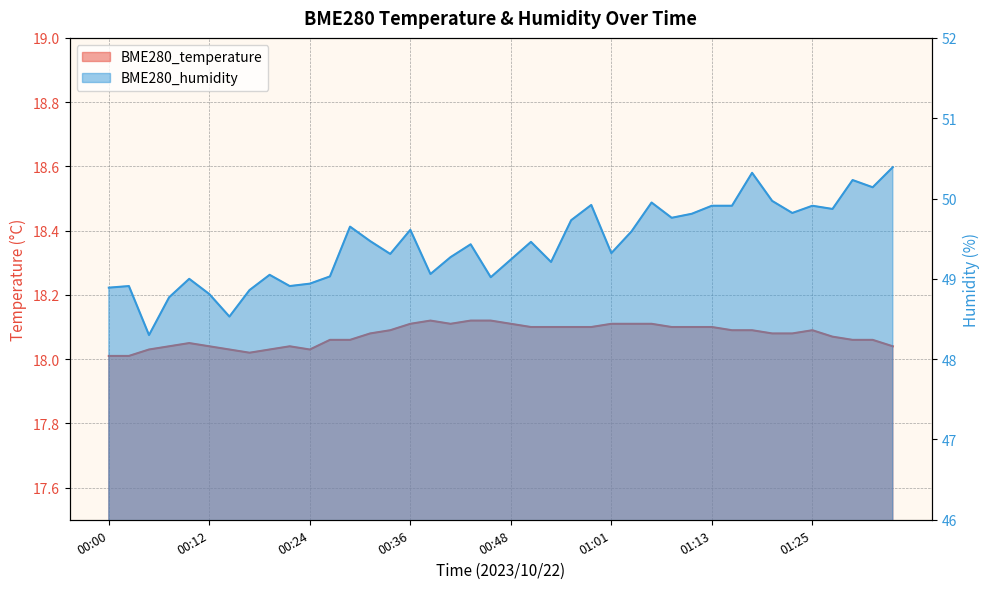

Reading left to right, what are all the values shown in this chart?

BME280_temperature: 00:00=18.0	00:02=18.0	00:04=18.0	00:07=18.0	00:09=18.1	00:12=18.0	00:14=18.0	00:17=18.0	00:19=18.0	00:21=18.0	00:24=18.0	00:26=18.1	00:29=18.1	00:31=18.1	00:34=18.1	00:36=18.1	00:38=18.1	00:41=18.1	00:43=18.1	00:46=18.1	00:48=18.1	00:51=18.1	00:53=18.1	00:56=18.1	00:58=18.1	01:01=18.1	01:03=18.1	01:06=18.1	01:08=18.1	01:11=18.1	01:13=18.1	01:16=18.1	01:18=18.1	01:20=18.1	01:23=18.1	01:25=18.1	01:28=18.1	01:30=18.1	01:33=18.1	01:35=18.0
BME280_humidity: 00:00=48.9	00:02=48.9	00:04=48.3	00:07=48.8	00:09=49.0	00:12=48.8	00:14=48.5	00:17=48.9	00:19=49.0	00:21=48.9	00:24=48.9	00:26=49.0	00:29=49.6	00:31=49.5	00:34=49.3	00:36=49.6	00:38=49.1	00:41=49.3	00:43=49.4	00:46=49.0	00:48=49.2	00:51=49.5	00:53=49.2	00:56=49.7	00:58=49.9	01:01=49.3	01:03=49.6	01:06=50.0	01:08=49.8	01:11=49.8	01:13=49.9	01:16=49.9	01:18=50.3	01:20=50.0	01:23=49.8	01:25=49.9	01:28=49.9	01:30=50.2	01:33=50.1	01:35=50.4